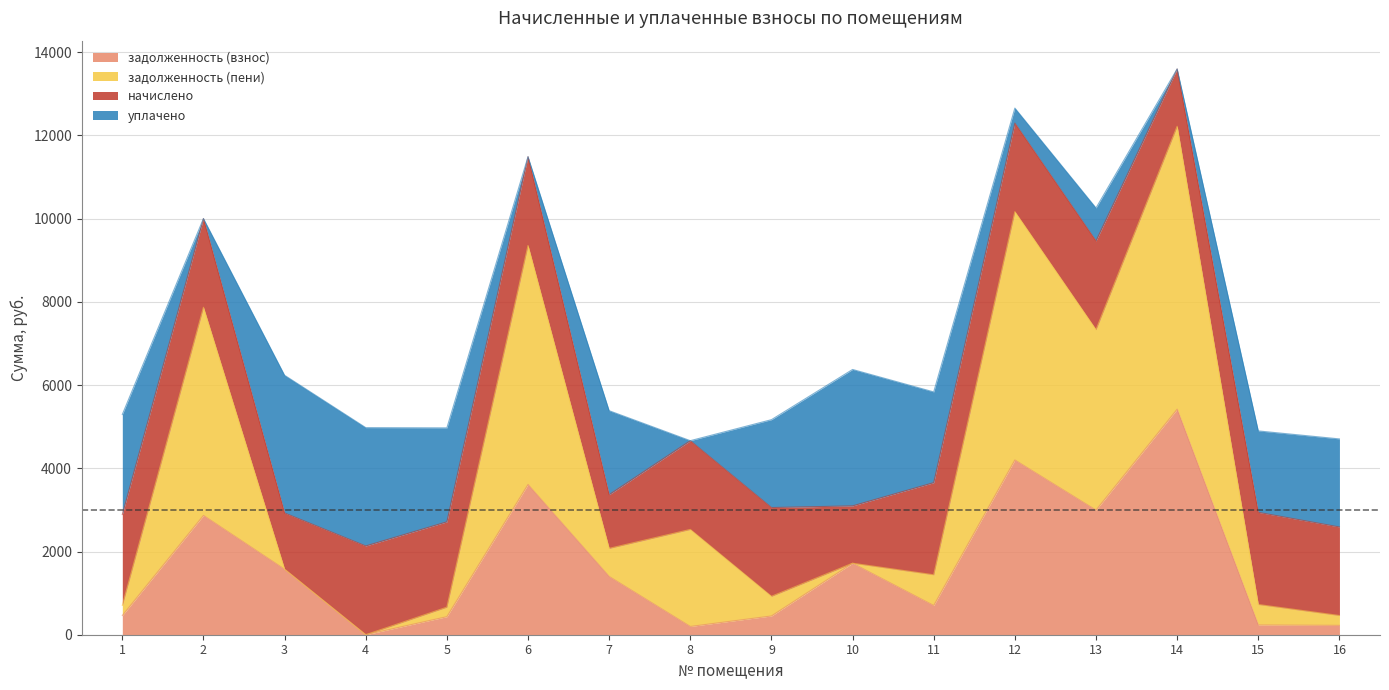

True or false: задолженность (пени) has more than 1 points higher than both neighbors.

True